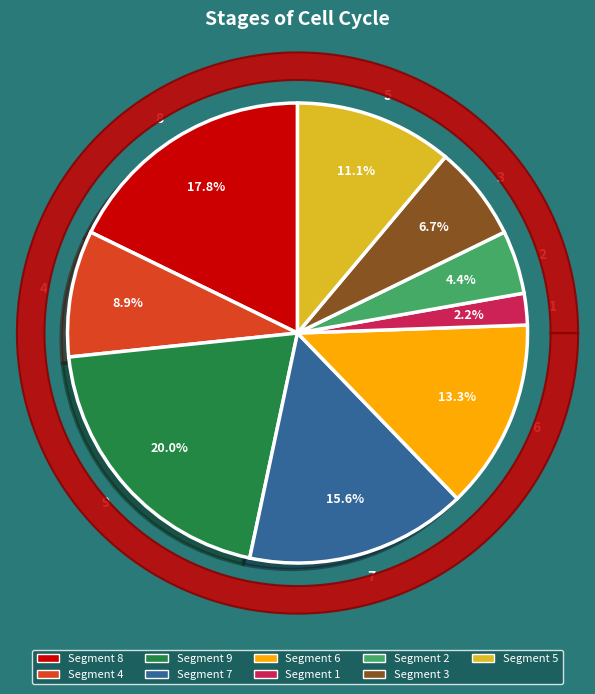

How much of the chart is everything except 3?

93.3%